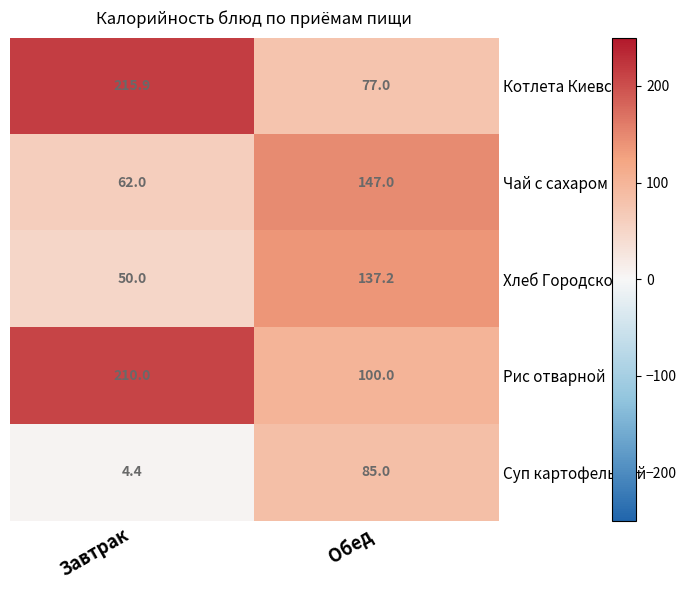

What is the difference between the maximum and minimum values in the Хлеб Городской series?

87.2